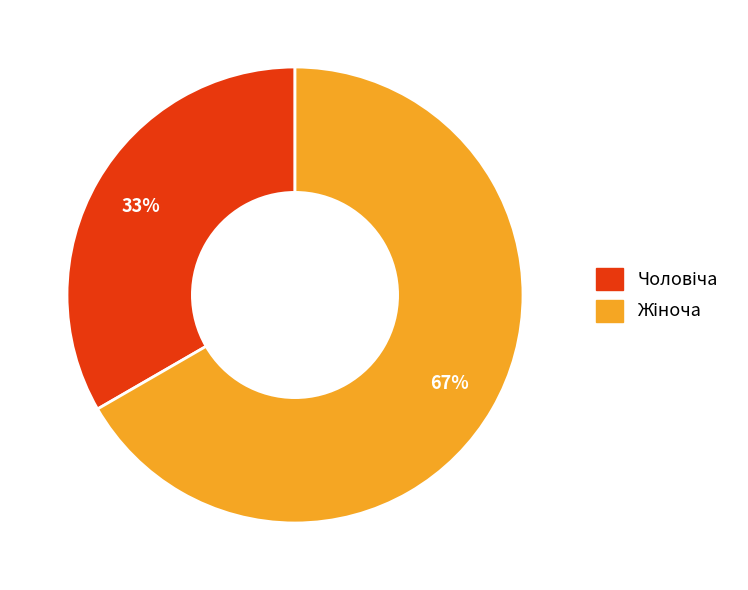

Is there any slice that represents more than half of the pie?

Yes